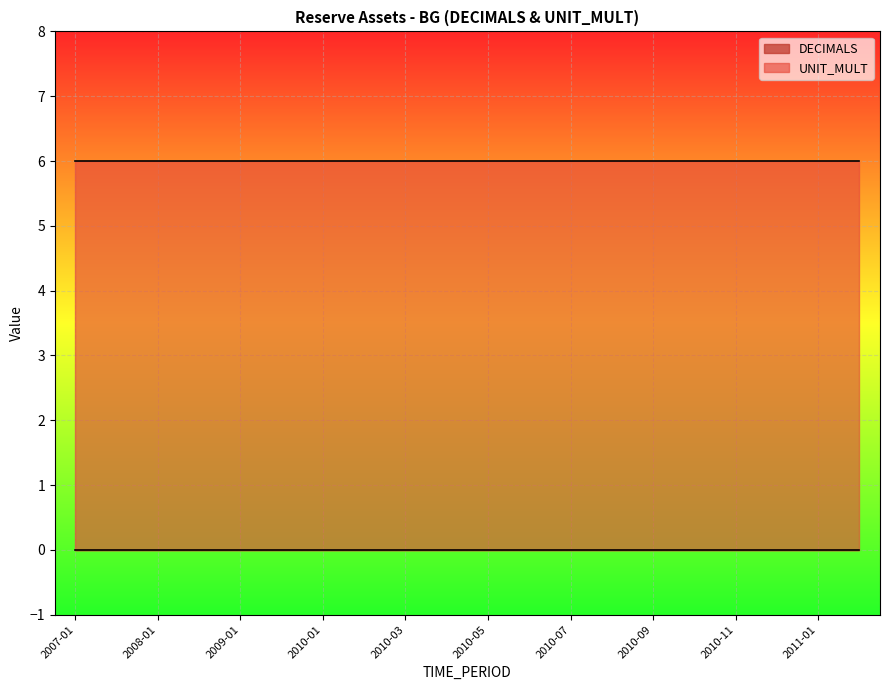

Which series has the largest total across all categories?

UNIT_MULT